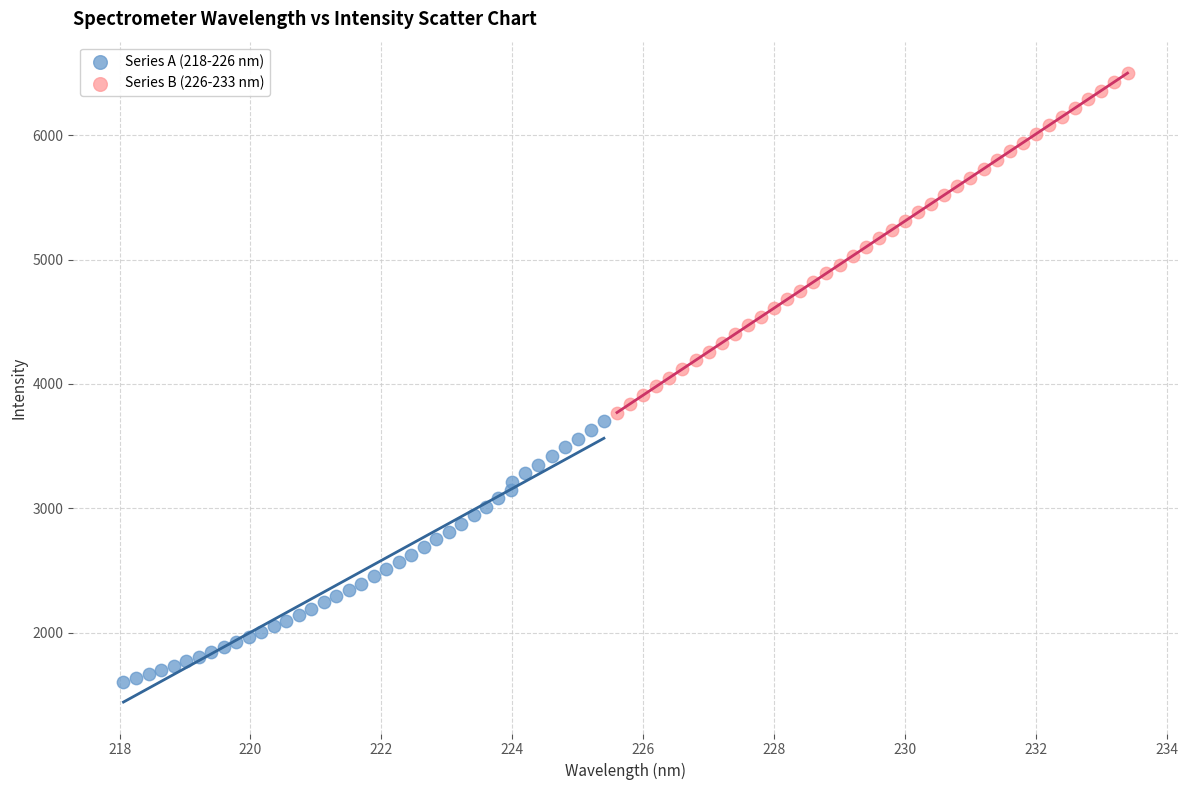

Which series has the largest Y range (max minus min)?

Series B (226-233 nm)